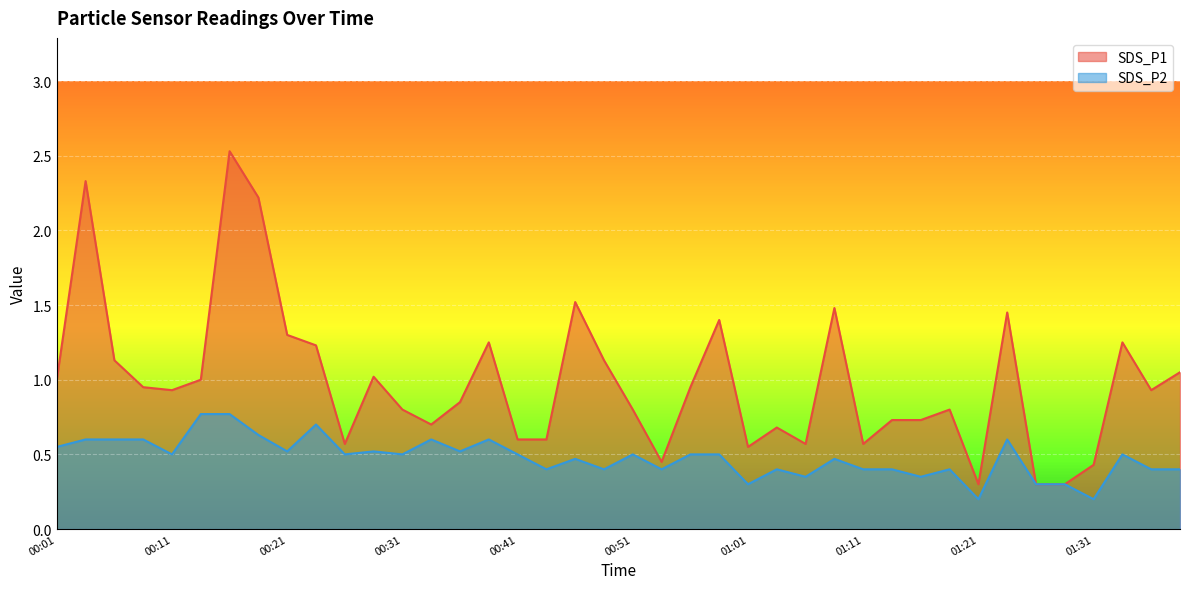

What value does the SDS_P1 series have at 01:09?

1.5